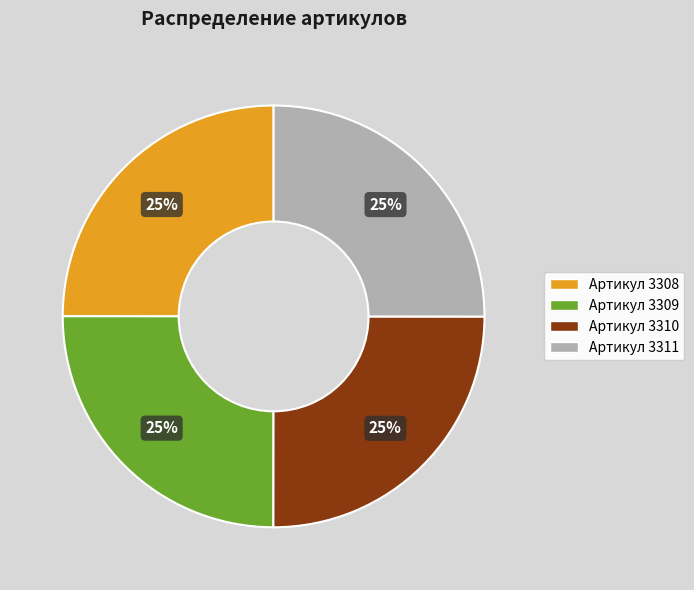

Is there any slice that represents more than half of the pie?

No